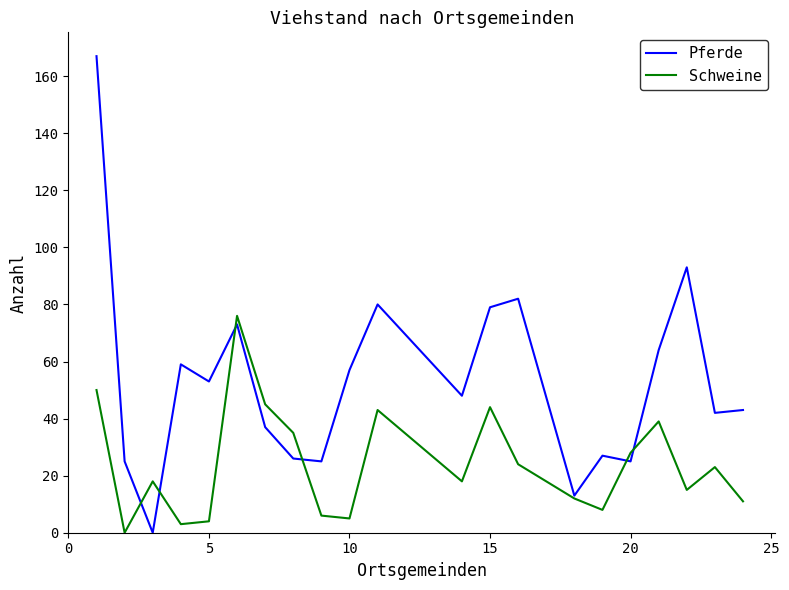

How many values in Pferde are above zero?

20